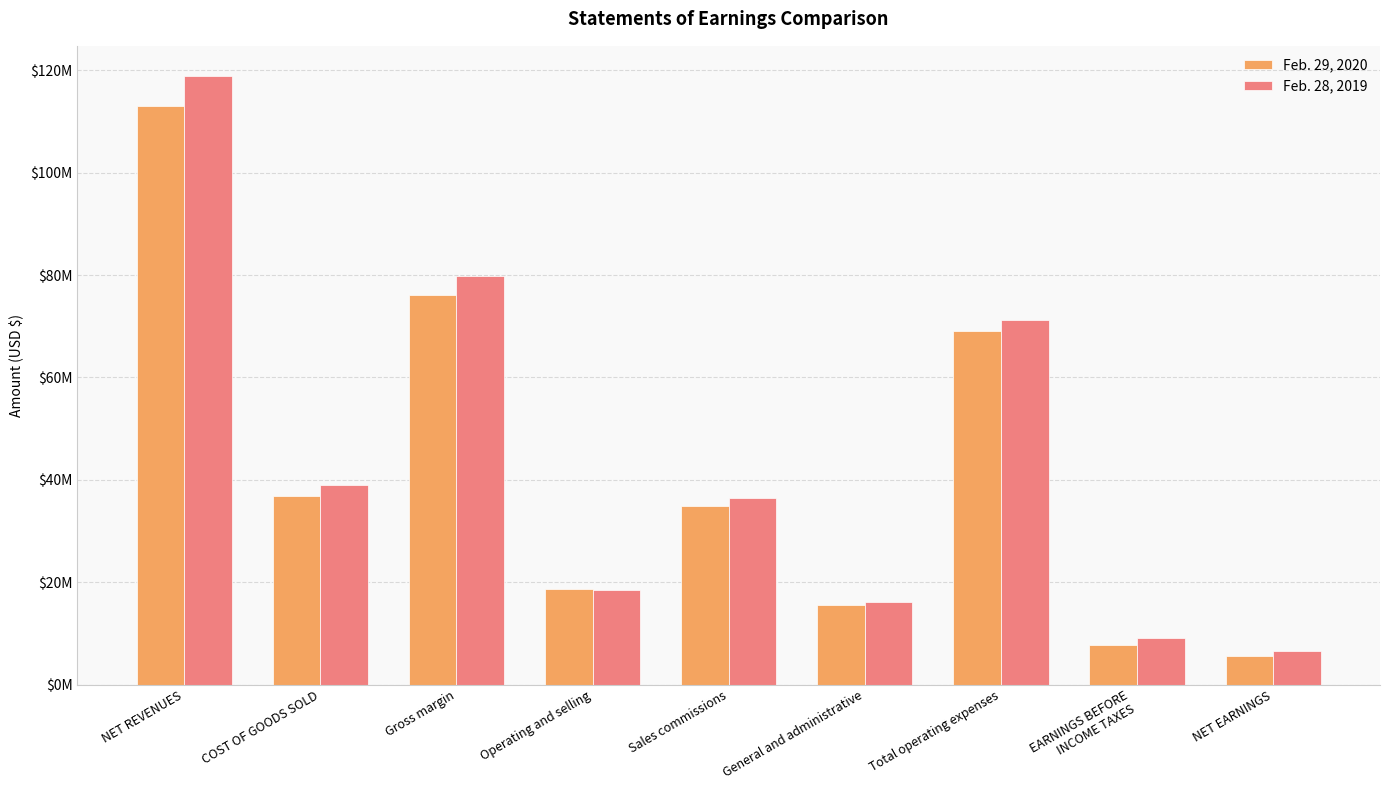

Does the chart contain stacked bars?

No